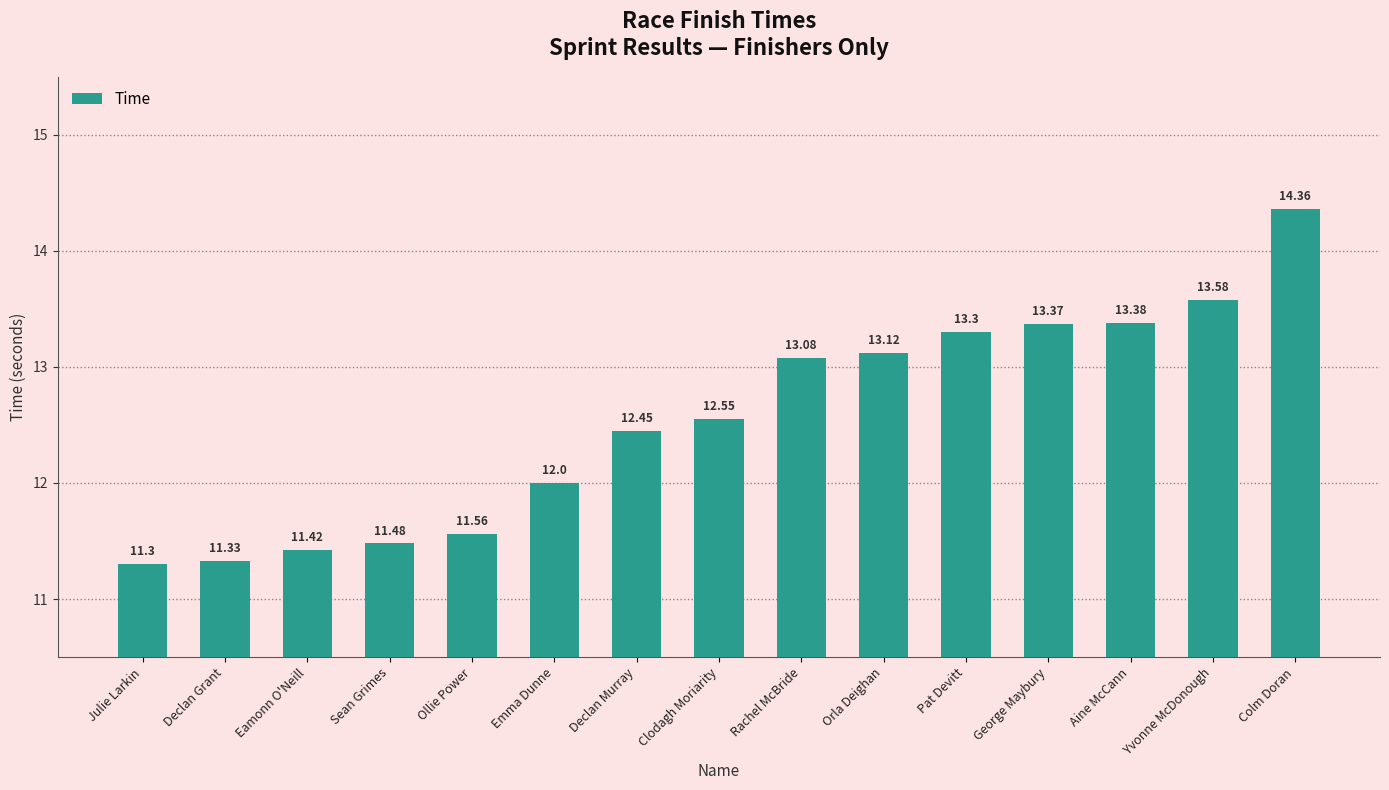

Where is the data nearest to the value 12?

Emma Dunne